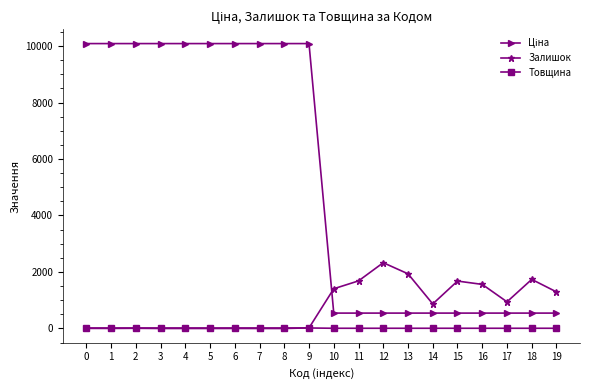

The value of Залишок at 4 is 0.0. True or false?

True